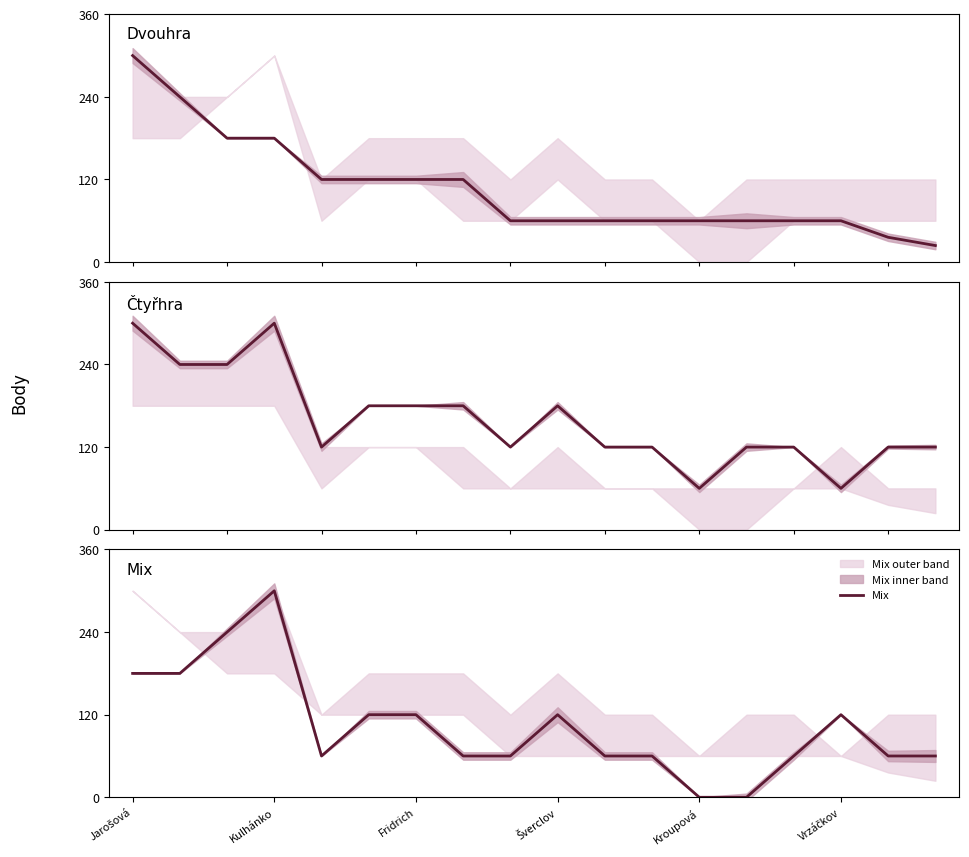

What is the highest value of the Mix series?

300